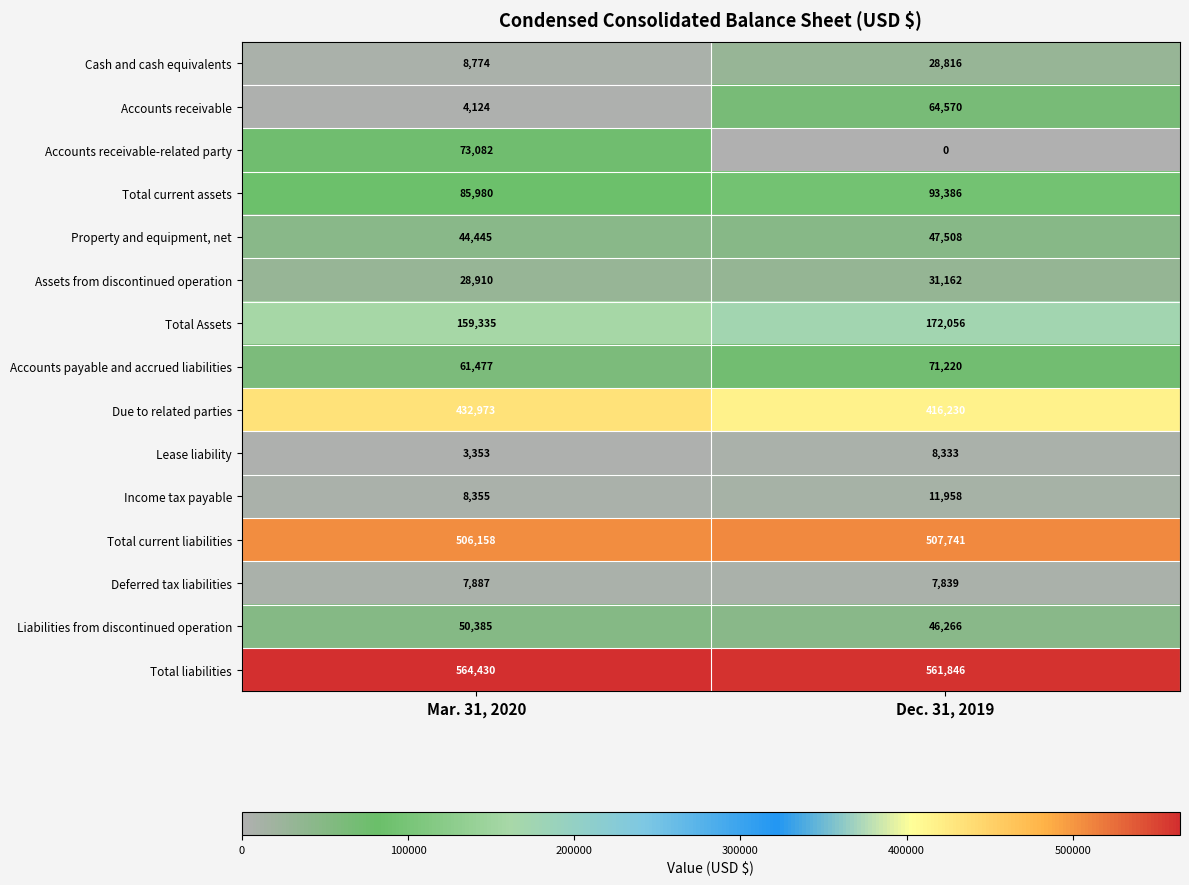

Which label corresponds to the largest value in the chart?

Mar. 31, 2020